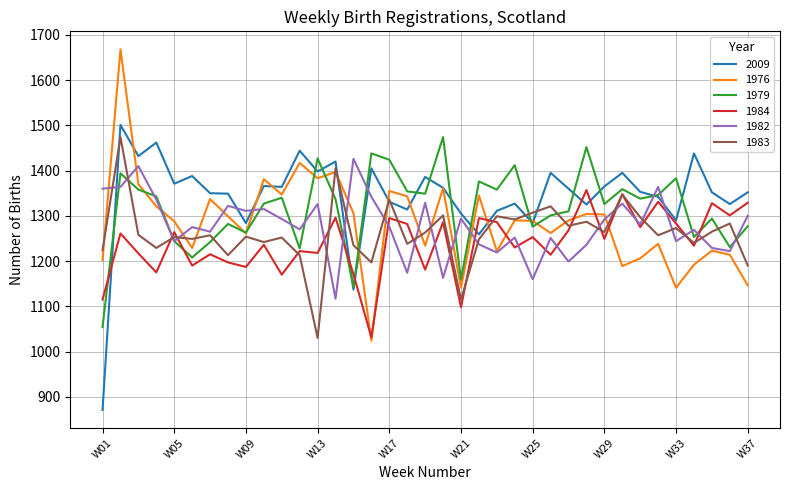

In 2009, how many points are lower than both neighbors (excluding endpoints)?

12